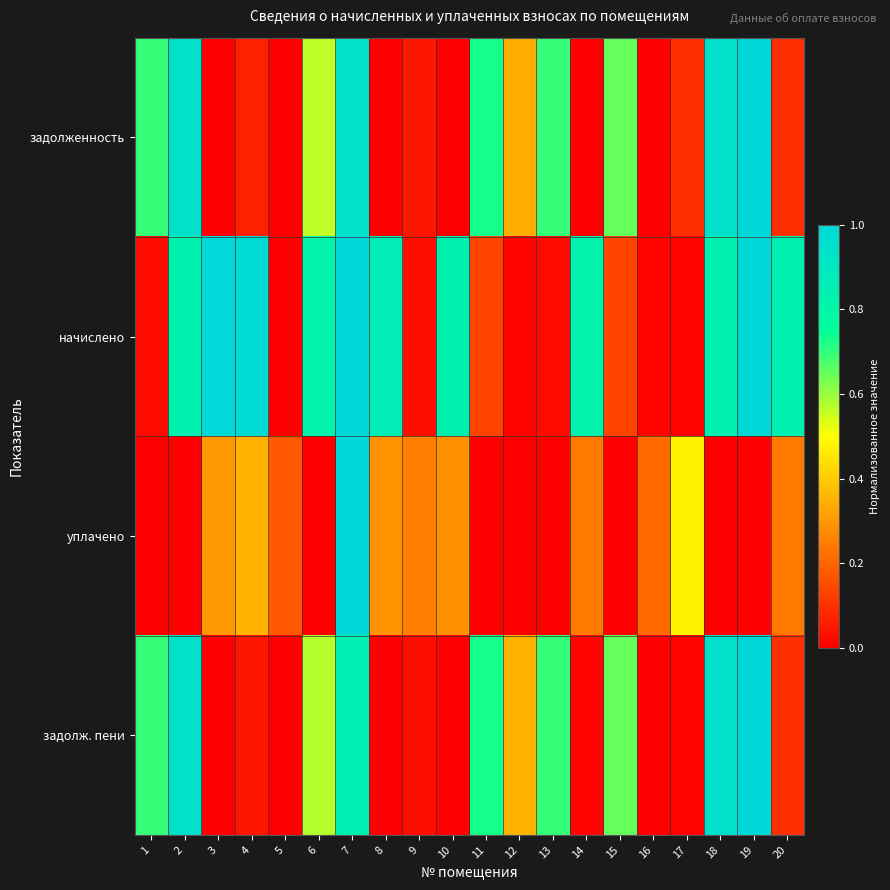

Which series has the largest range (max minus min)?

задолженность